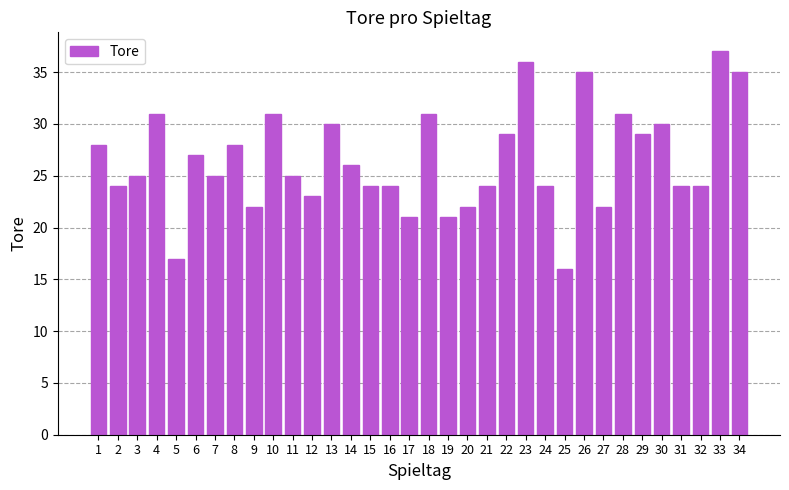

How many data points does each series have?

34